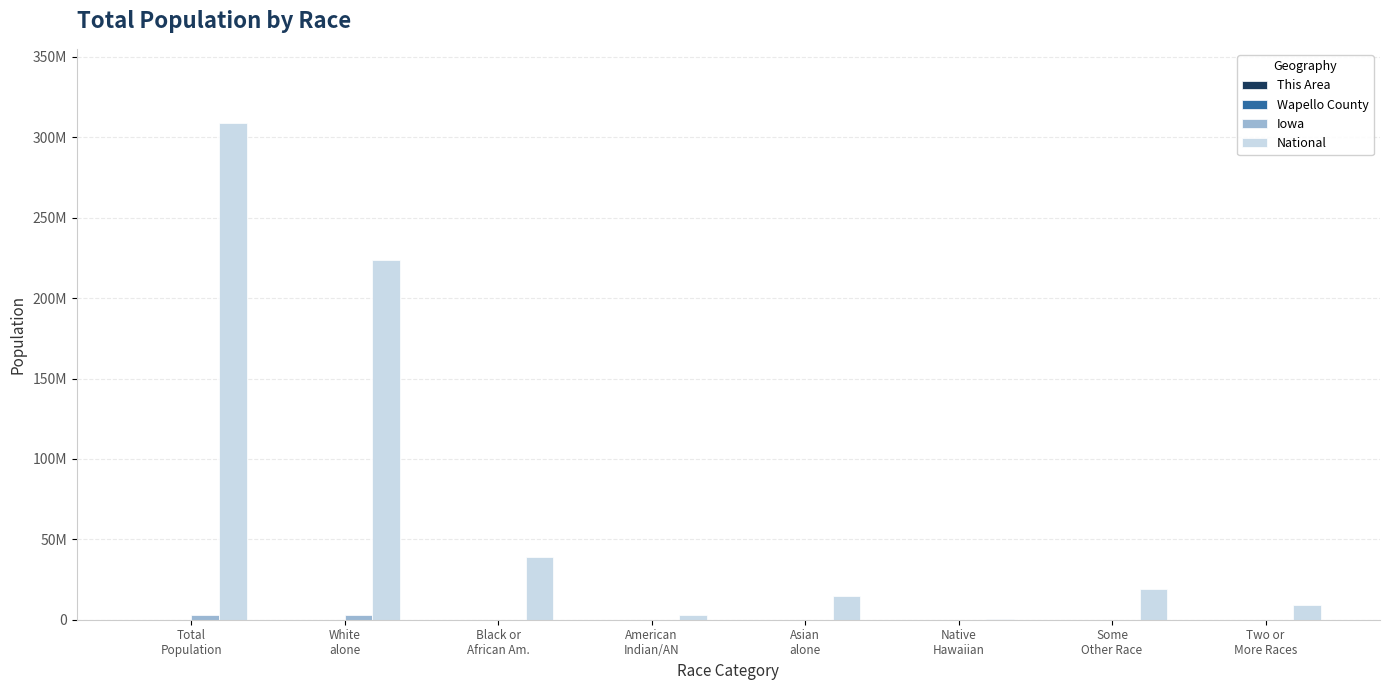

Reading left to right, what are all the values shown in this chart?

This Area: Total
Population=1060	White
alone=1016	Black or
African Am.=2	American
Indian/AN=1	Asian
alone=1	Native
Hawaiian=0	Some
Other Race=16	Two or
More Races=24
Wapello County: Total
Population=35625	White
alone=32802	Black or
African Am.=482	American
Indian/AN=176	Asian
alone=254	Native
Hawaiian=48	Some
Other Race=1312	Two or
More Races=551
Iowa: Total
Population=3046355	White
alone=2781561	Black or
African Am.=89148	American
Indian/AN=11084	Asian
alone=53094	Native
Hawaiian=2003	Some
Other Race=56132	Two or
More Races=53333
National: Total
Population=308745538	White
alone=223553265	Black or
African Am.=38929319	American
Indian/AN=2932248	Asian
alone=14674252	Native
Hawaiian=540013	Some
Other Race=19107368	Two or
More Races=9009073